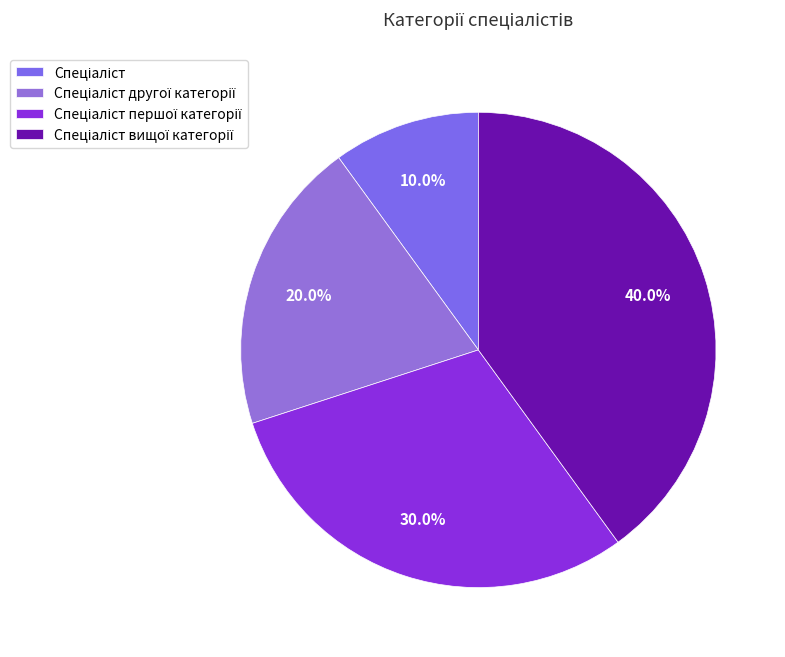

Is it true that Спеціаліст другої категорії is 9% of the pie?

False